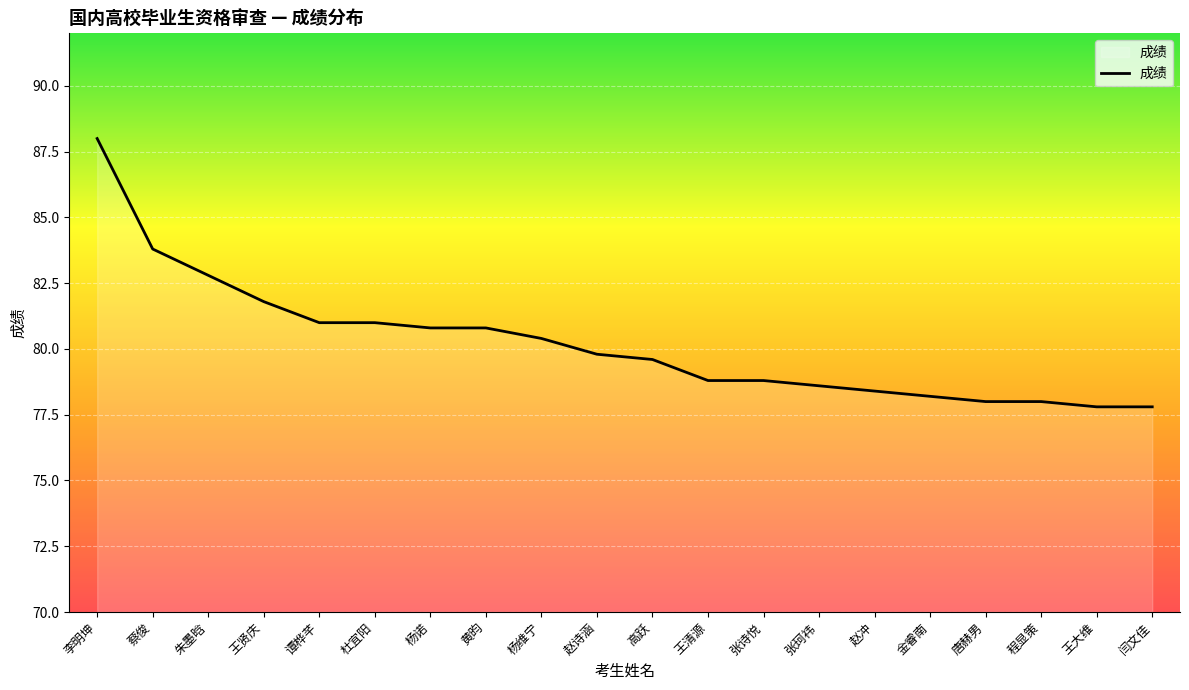

What position from the left is 张诗悦?

13